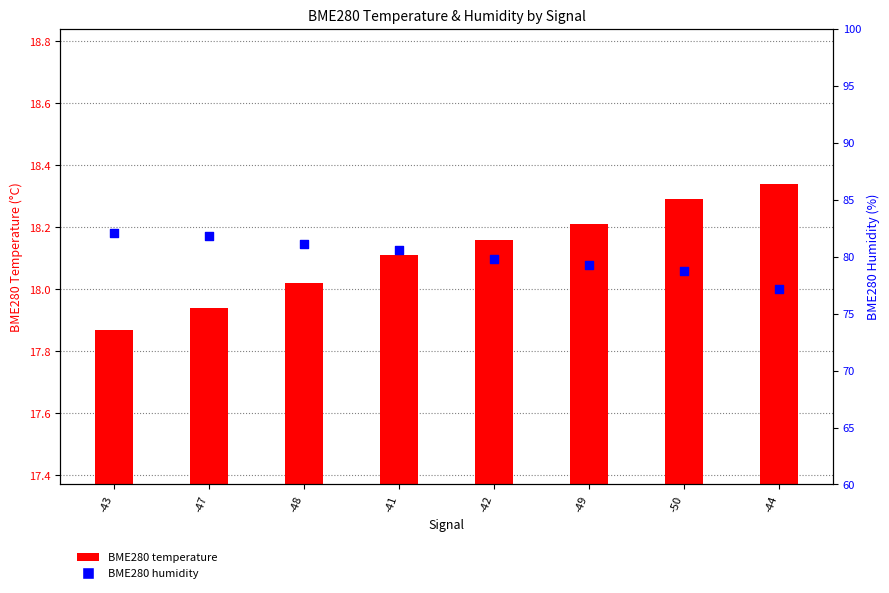

At how many categories does at least one series exceed 79?

6